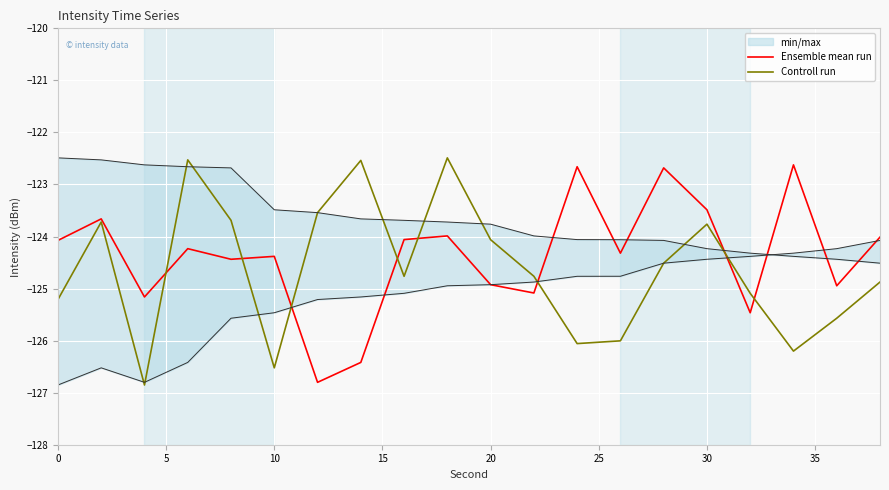

True or false: Ensemble mean run has a value of -124.1 at 0.

True